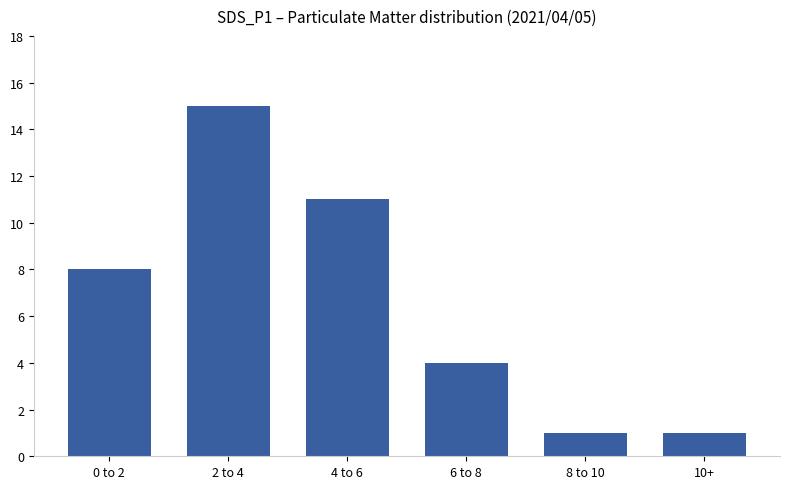

Between 10+ and 2 to 4, which is larger?

2 to 4